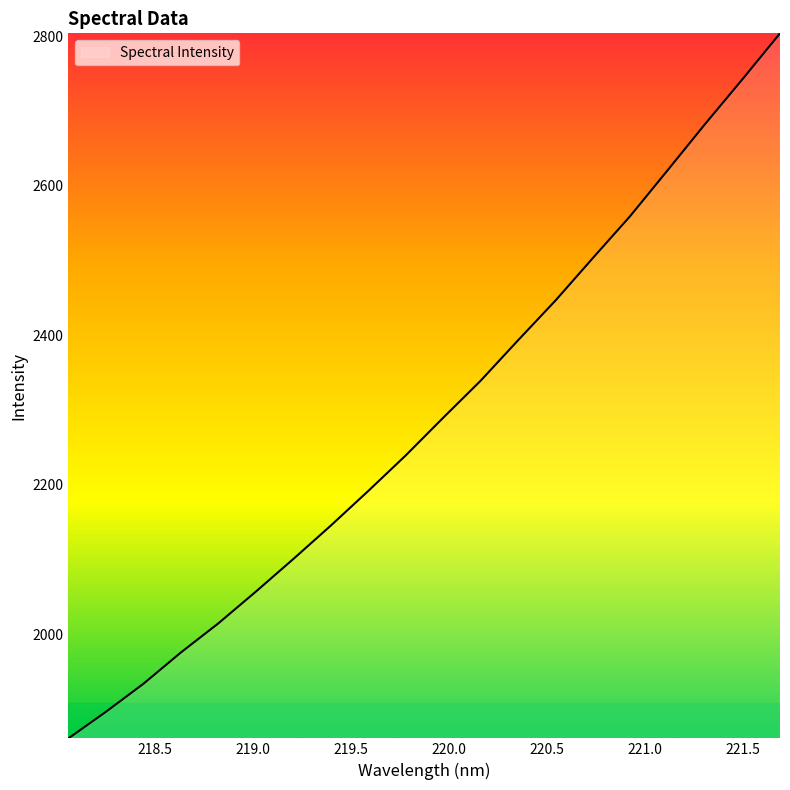

What is the smallest value displayed?

1860.9